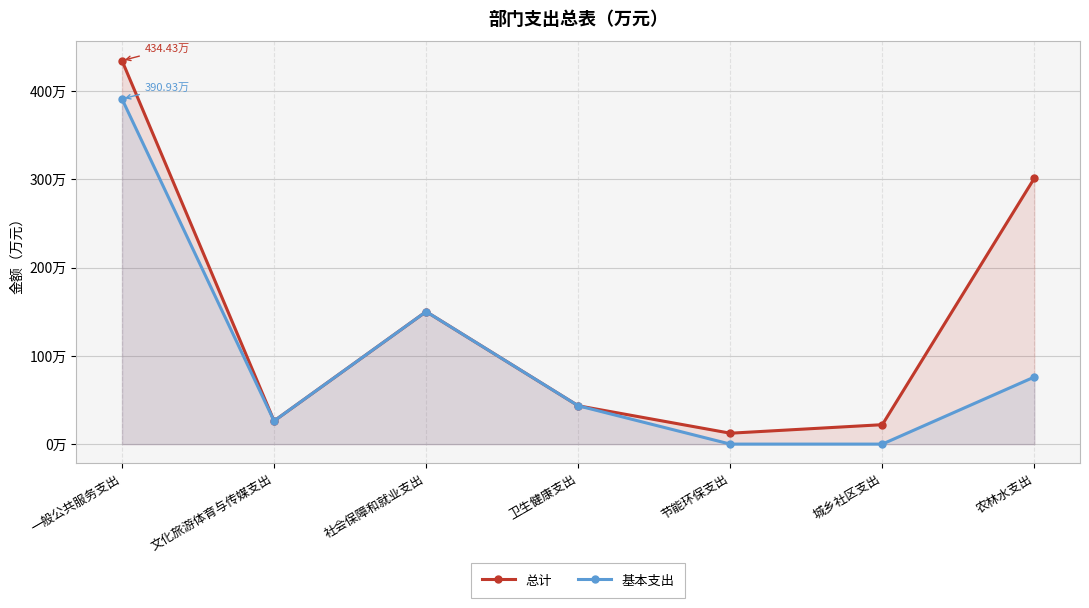

What is the maximum value shown in the chart?

434.4